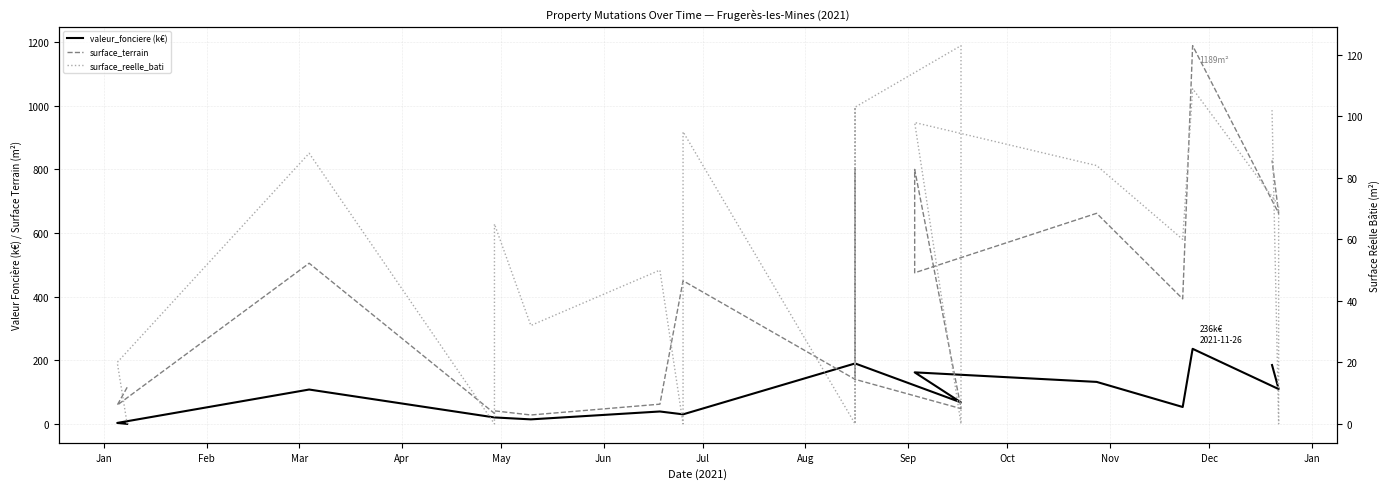

What is the difference between the highest and lowest values at Jul?

23.0